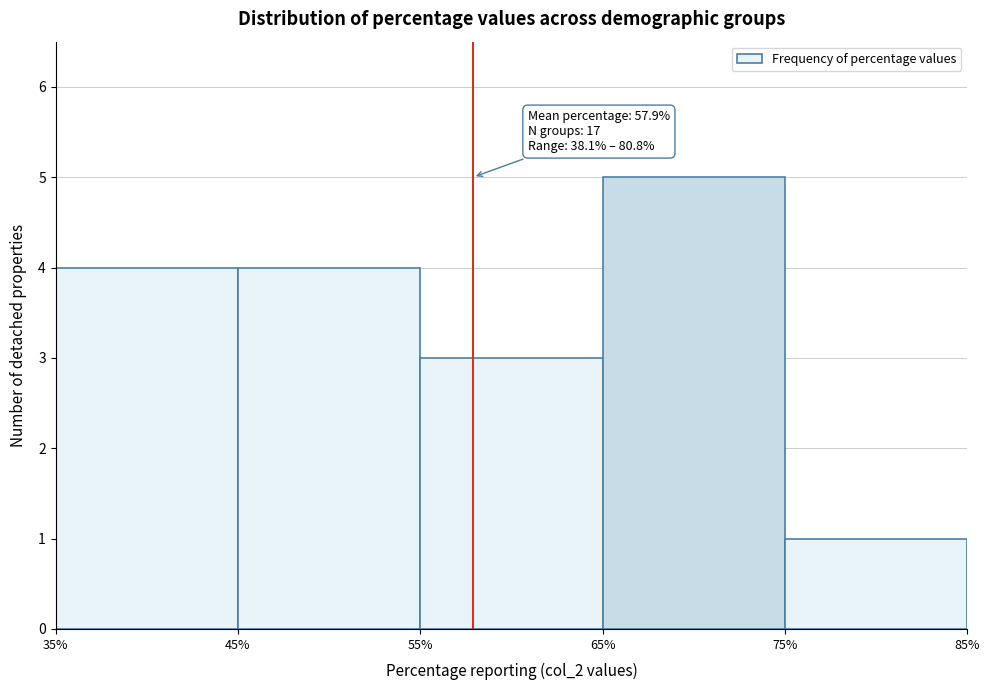

Which range on the x-axis has the tallest bar?

65% to 75%